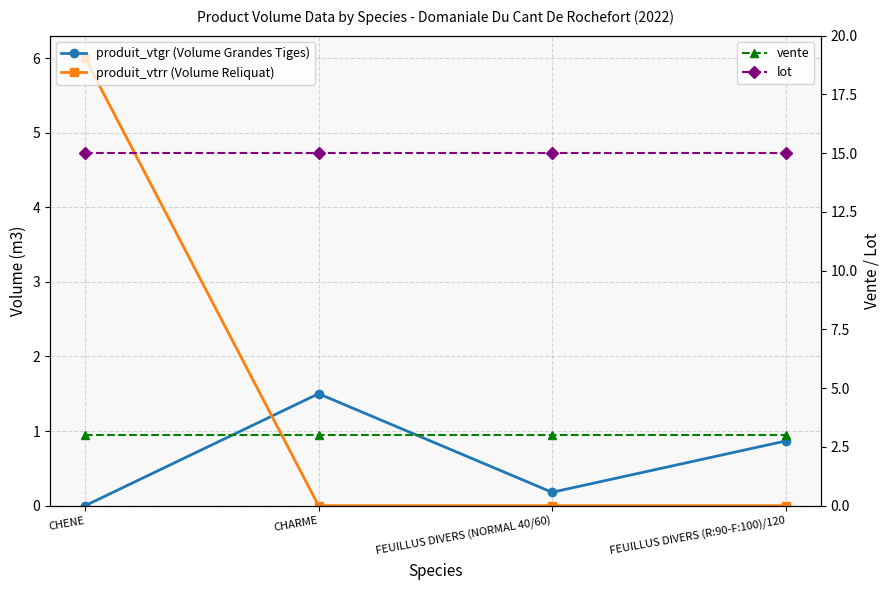

What is the label of the 3rd point from the left?

FEUILLUS DIVERS (NORMAL 40/60)